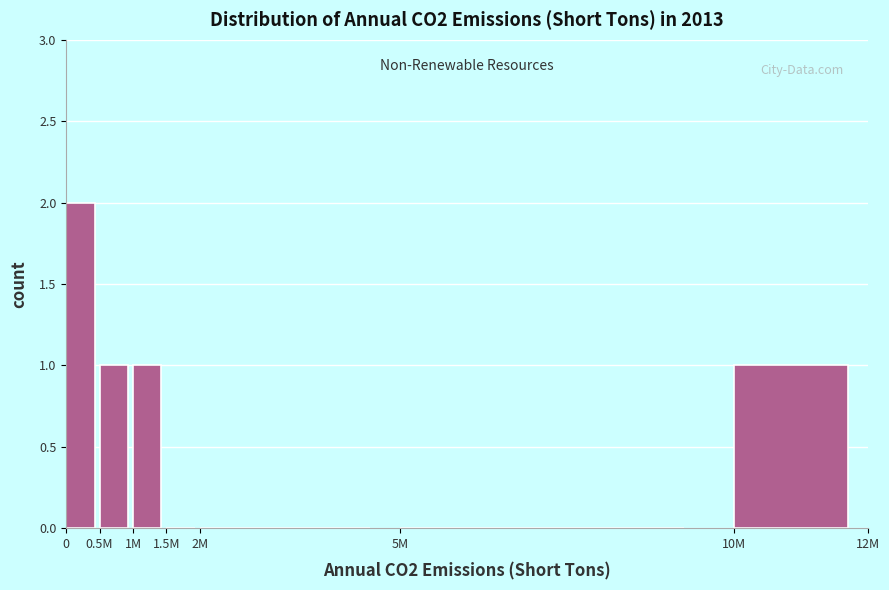

Reading left to right, list all the values displayed in this chart.

0=2	0.5M=1	1M=1	1.5M=0	2M=0	5M=0	10M=1